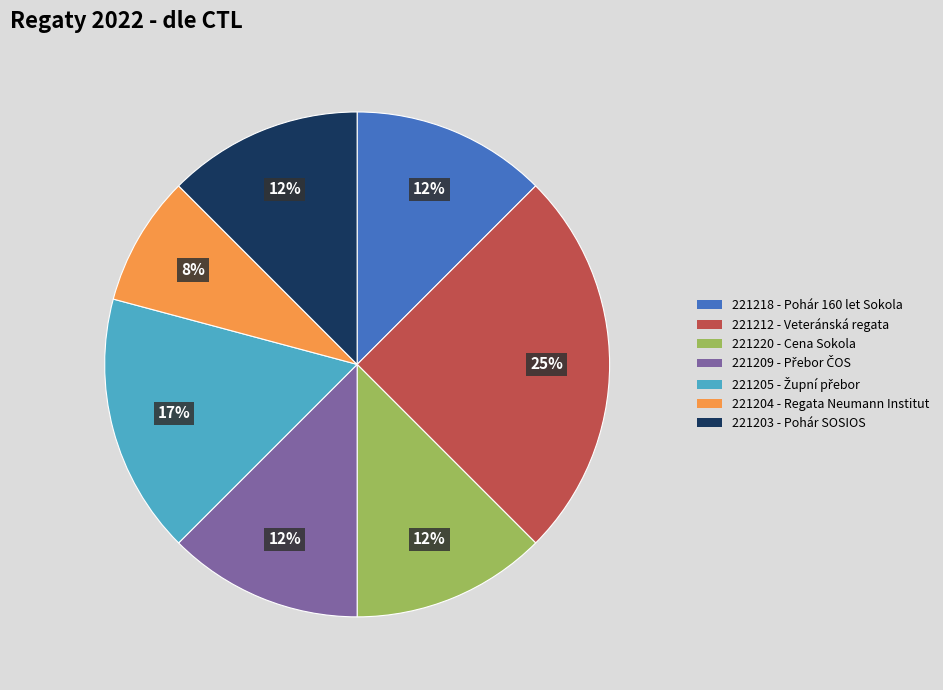

Is the sum of 221205 and 221218 greater than half?

No